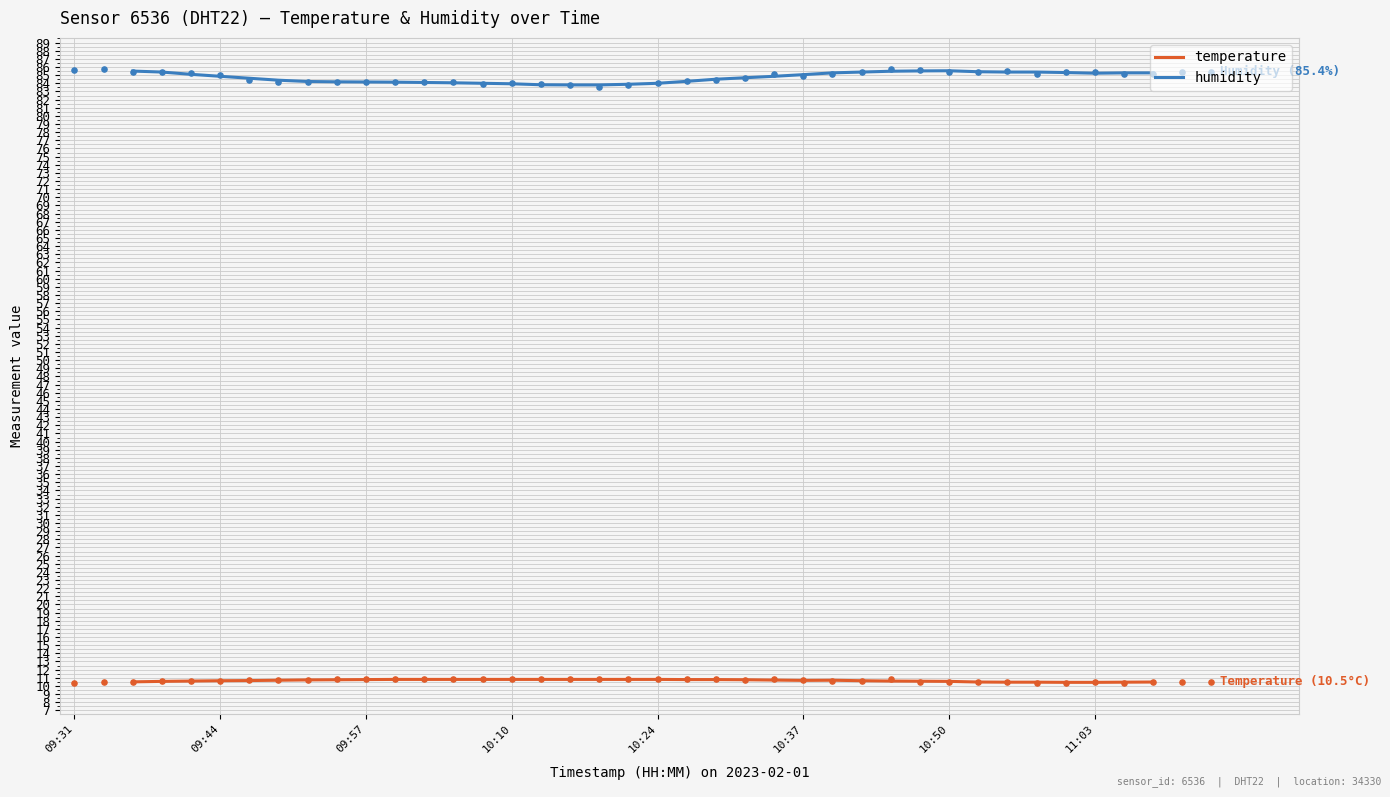

Which series has the largest Y range (max minus min)?

humidity